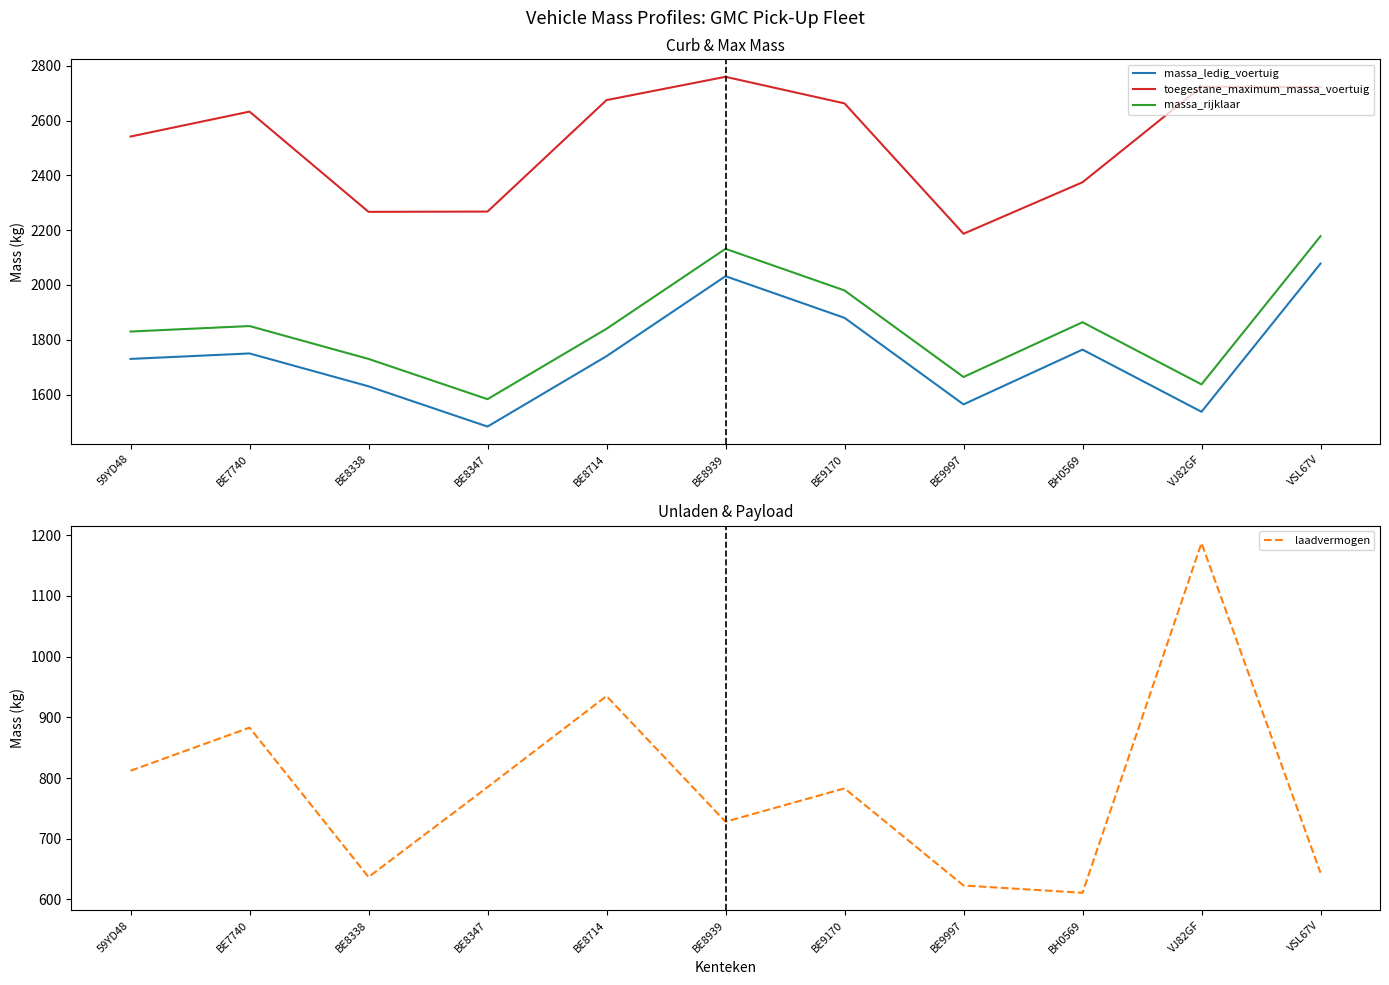

What is the label of the 9th point from the left?

BH0569